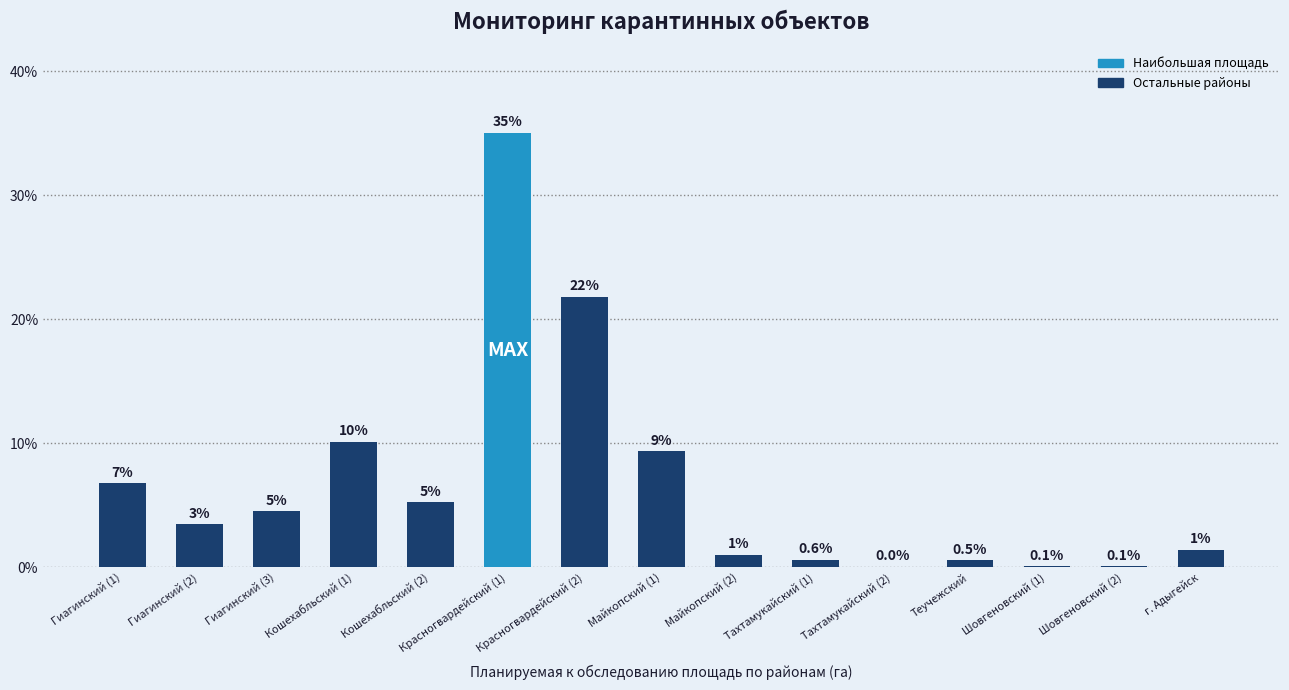

Where is the data nearest to the value 17?

Красногвардейский (2)